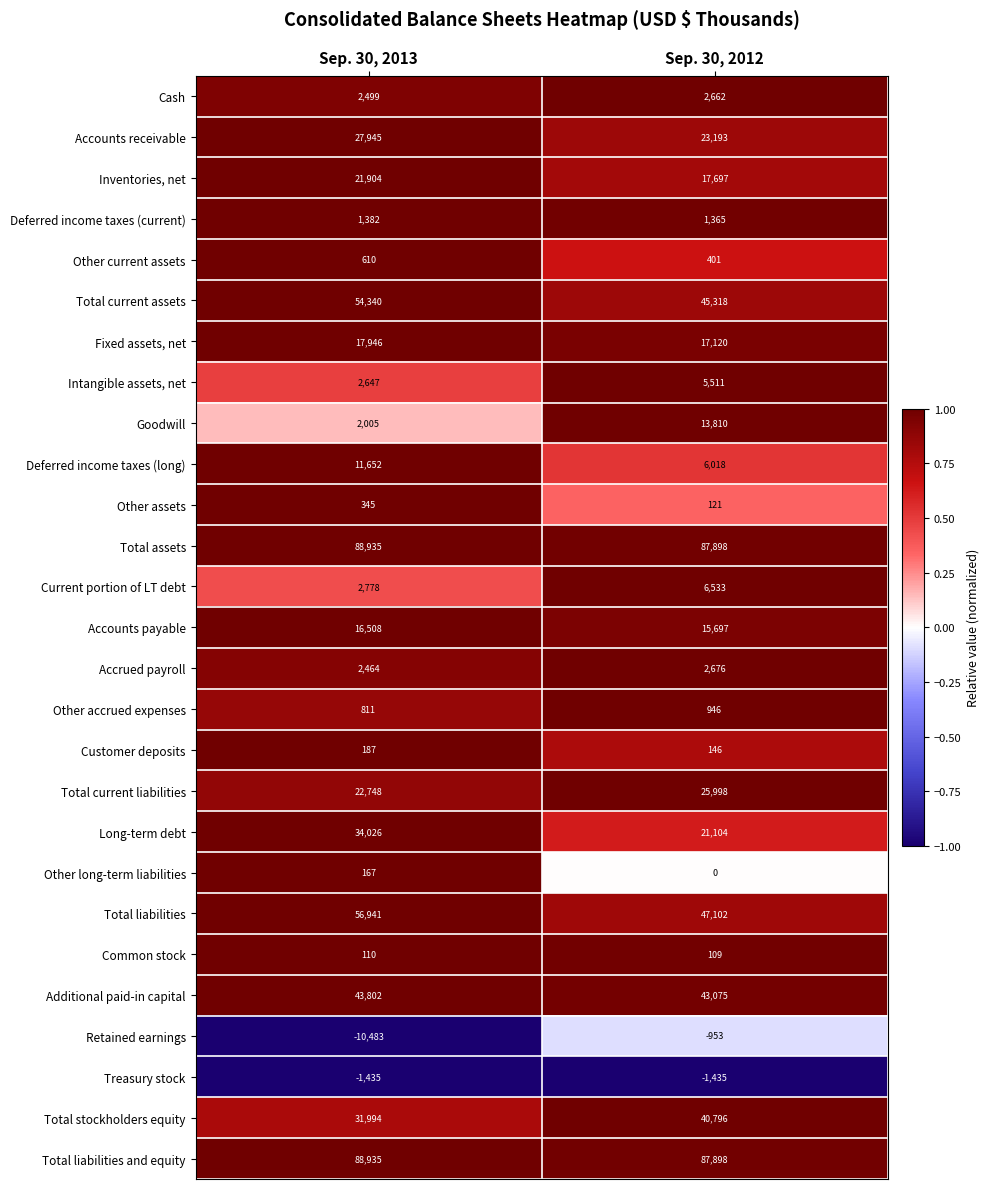

What is the total value across all series at Sep. 30, 2013?

521763